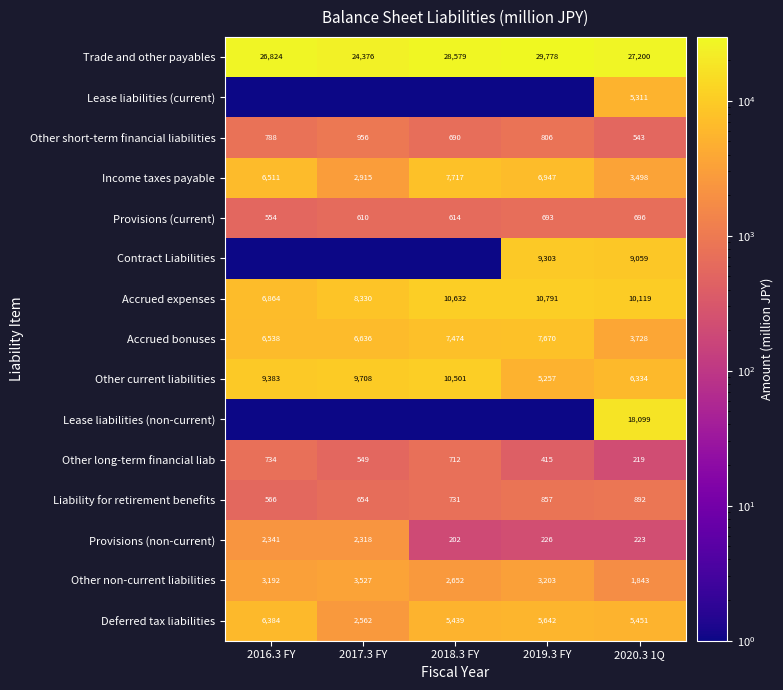

Is the value of Accrued bonuses at 2018.3 FY greater than the value of Other long-term financial liab at 2018.3 FY?

Yes